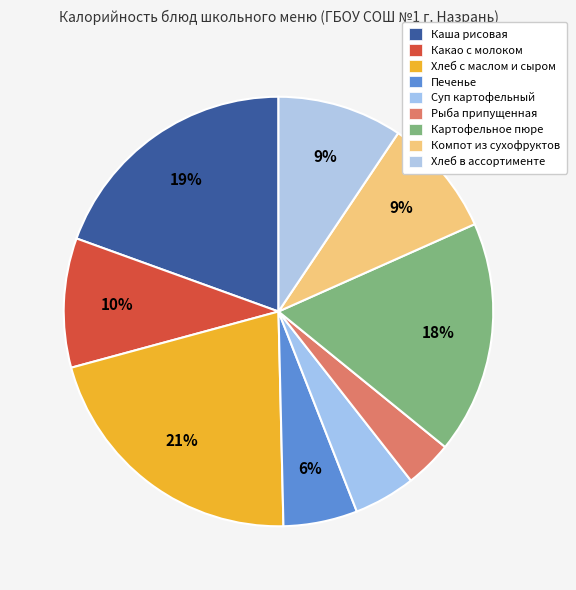

Is there any slice that represents more than half of the pie?

No